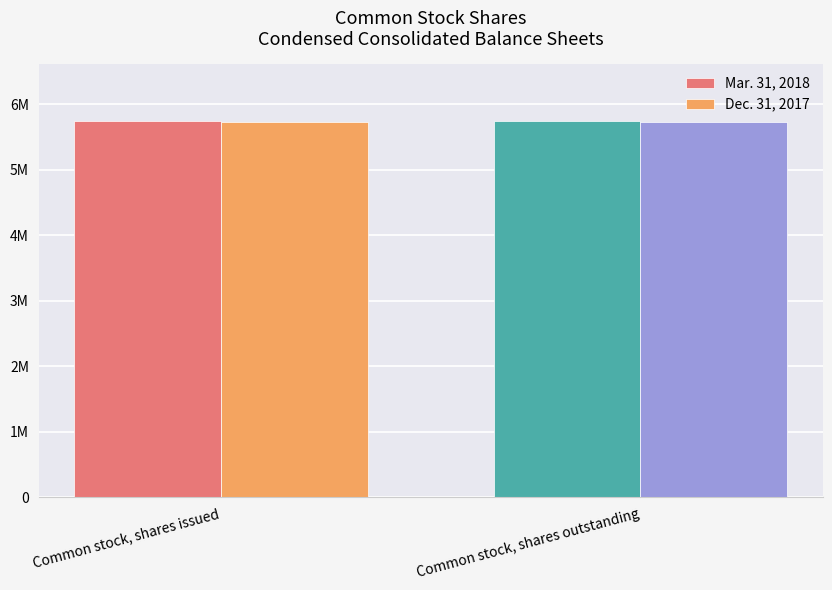

What are all the series names shown in the legend?

Mar. 31, 2018, Dec. 31, 2017